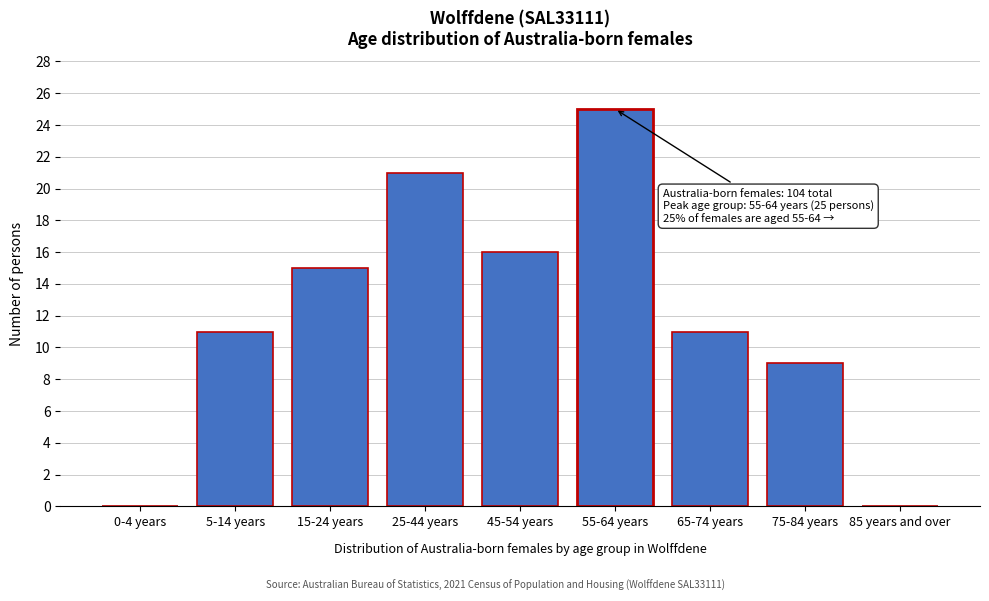

Reading right to left, list all the values displayed in this chart.

85 years and over=0	75-84 years=9	65-74 years=11	55-64 years=25	45-54 years=16	25-44 years=21	15-24 years=15	5-14 years=11	0-4 years=0